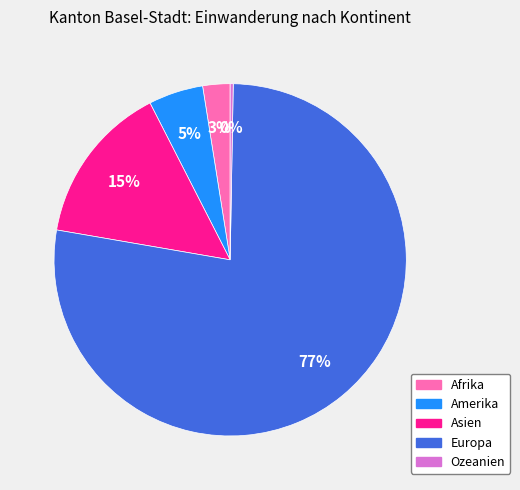

How many slices are in this pie chart?

5